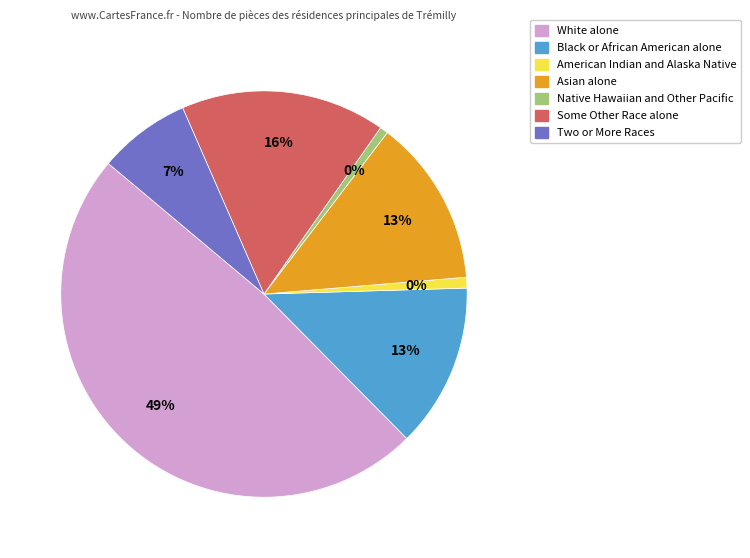

Does White alone represent more than half of the total?

No